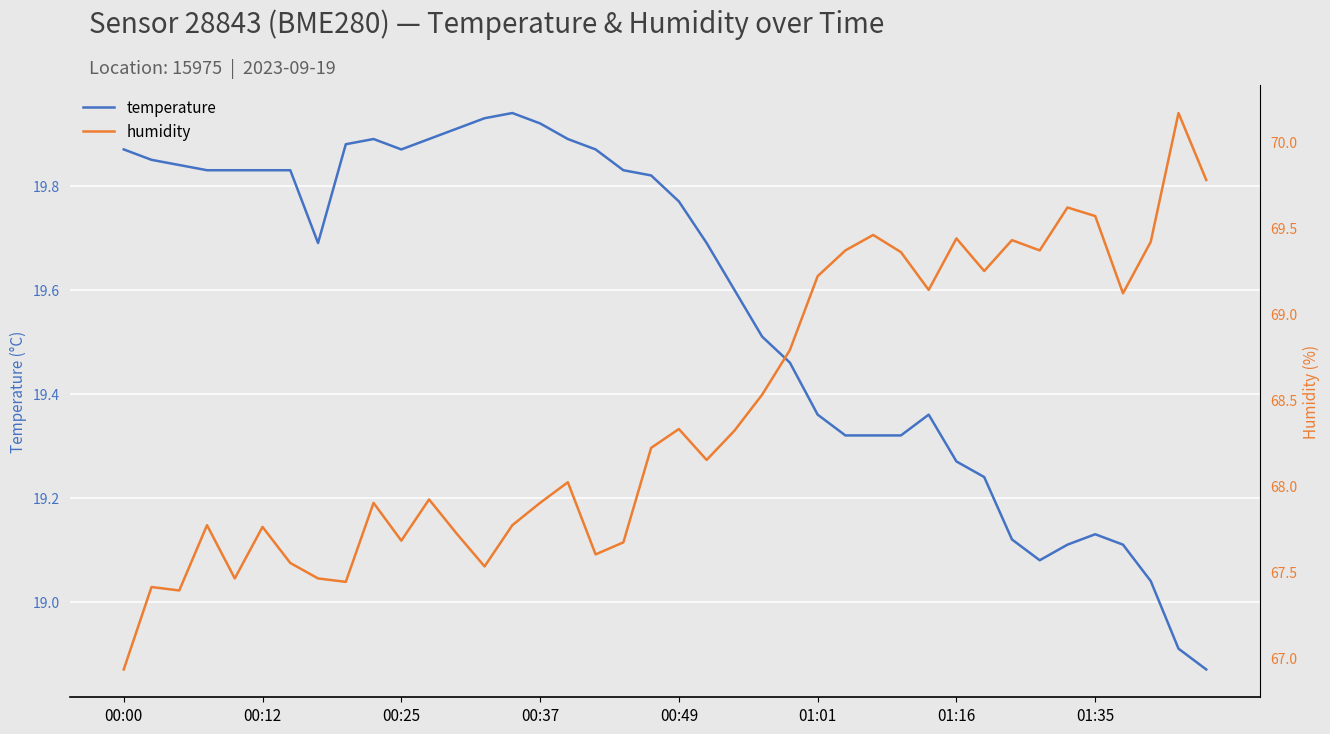

The value of humidity at 29 is 94.7. True or false?

False